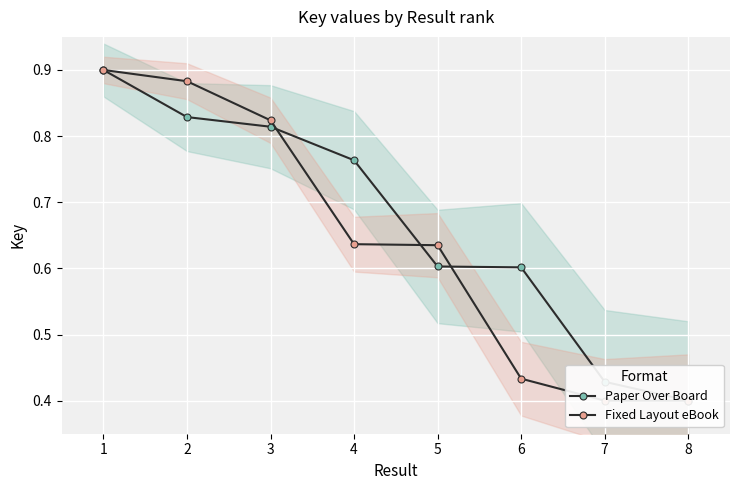

Reading left to right, what are all the values shown in this chart?

Paper Over Board: 0.9	0.8	0.8	0.8	0.6	0.6	0.4	0.4
Fixed Layout eBook: 0.9	0.9	0.8	0.6	0.6	0.4	0.4	0.4